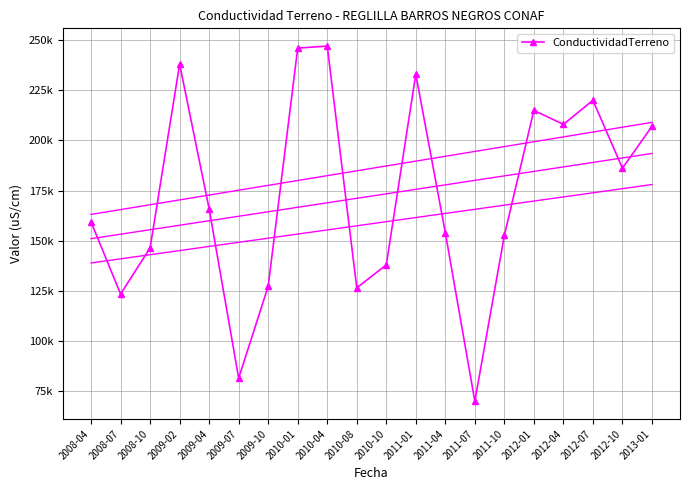

What is the difference between the values at 2010-08 and 2012-01?

88400